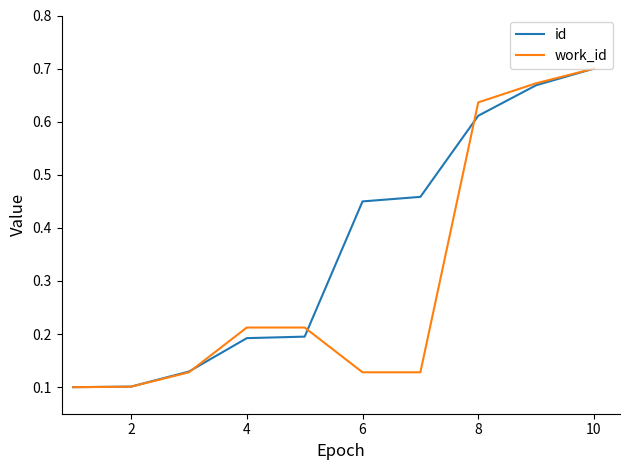

Which series has the largest total across all categories?

id